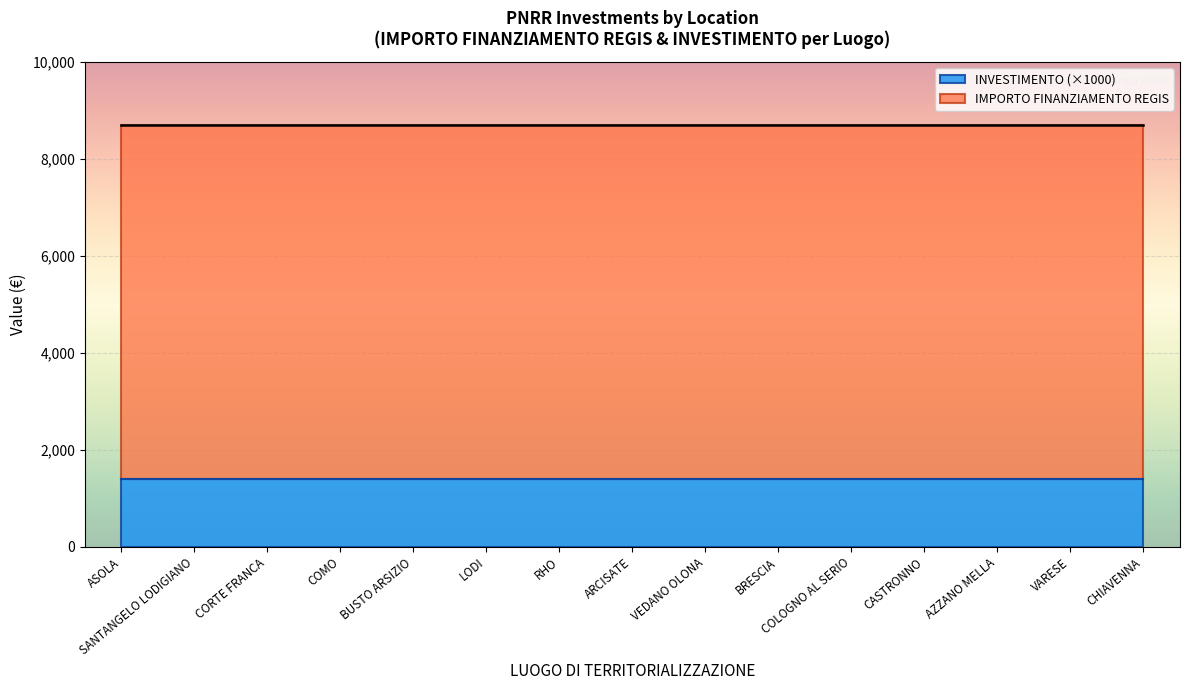

What is the spread (max minus min) of values at VARESE?

7299.6